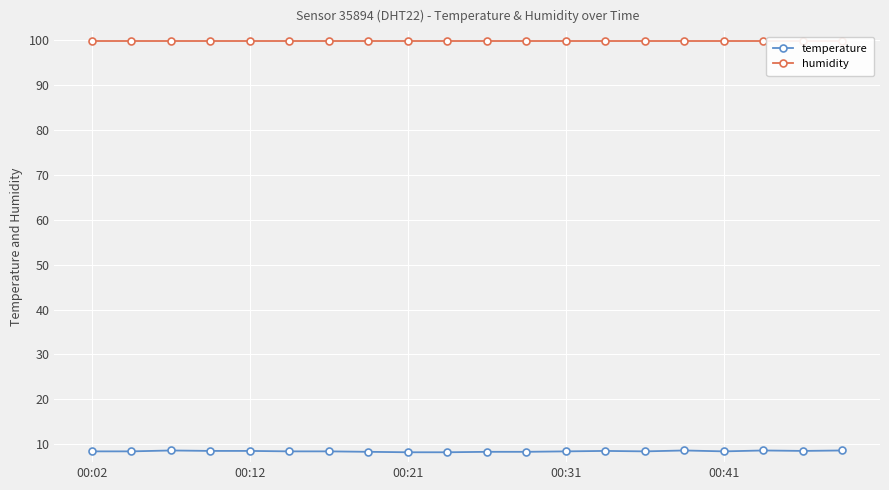

What is the highest value of the temperature series?

8.6